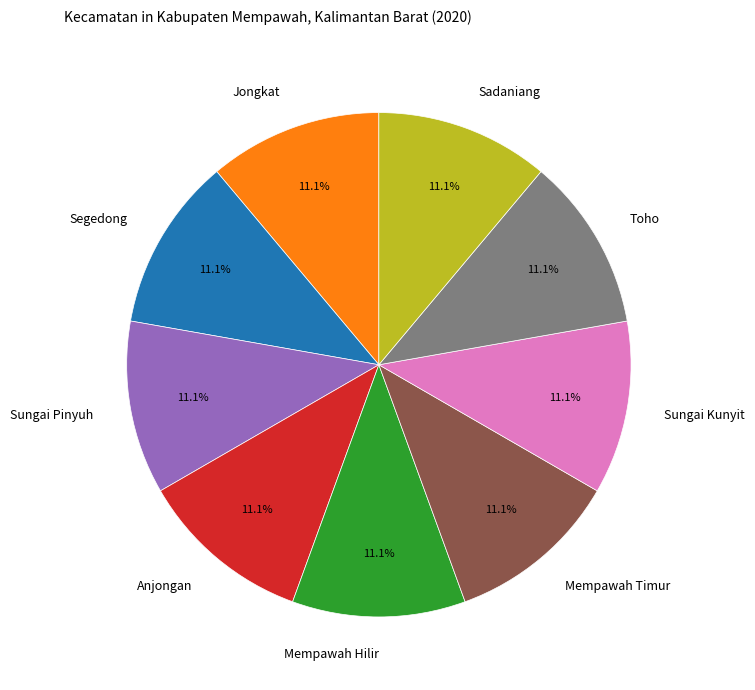

Count the number of slices in the pie.

9